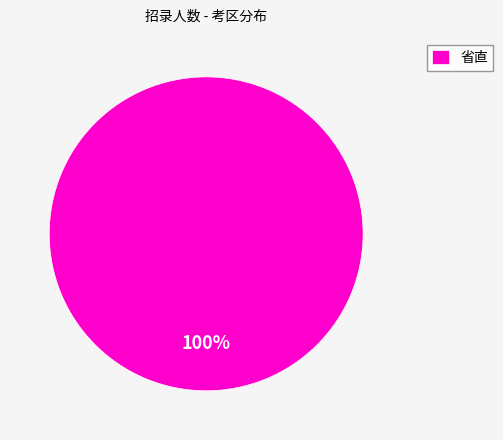

Is there a majority slice in this chart?

Yes